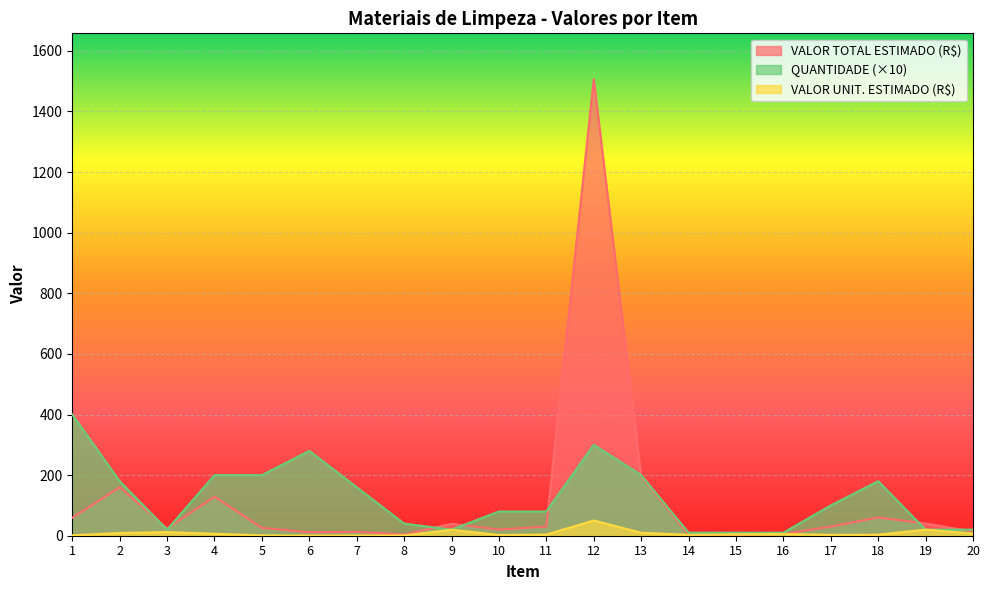

Which series has the widest spread of values?

VALOR TOTAL ESTIMADO (R$)